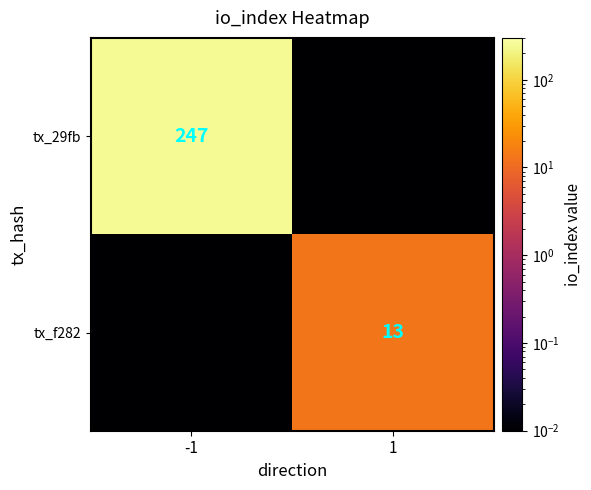

What is the average value of the tx_f282 series?

6.5